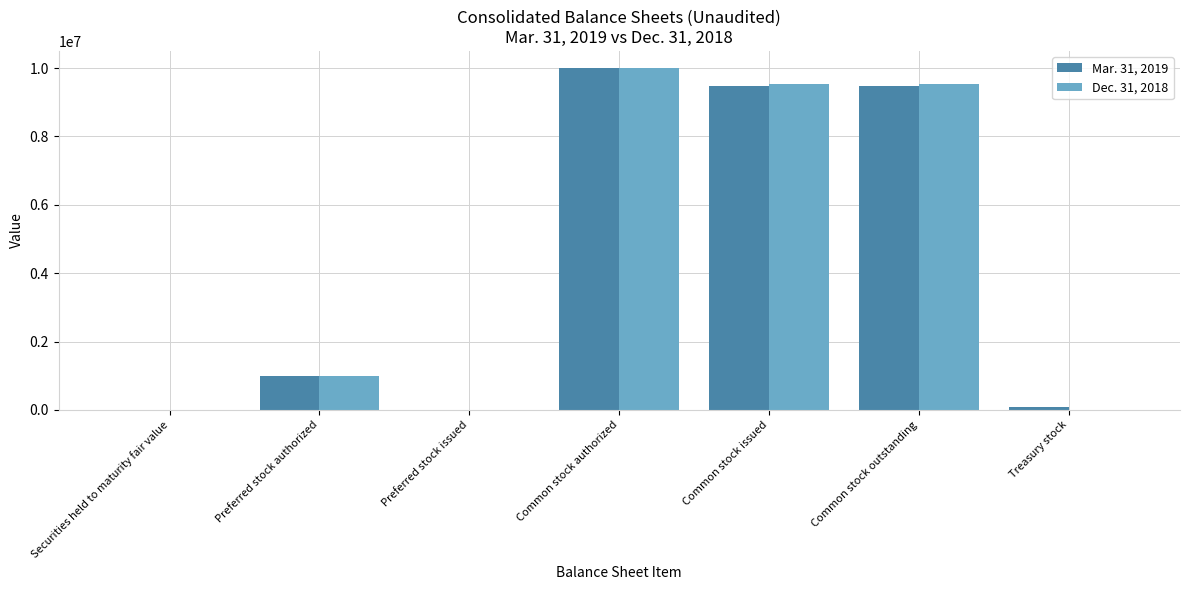

At which category is the sum across all series the highest?

Common stock authorized